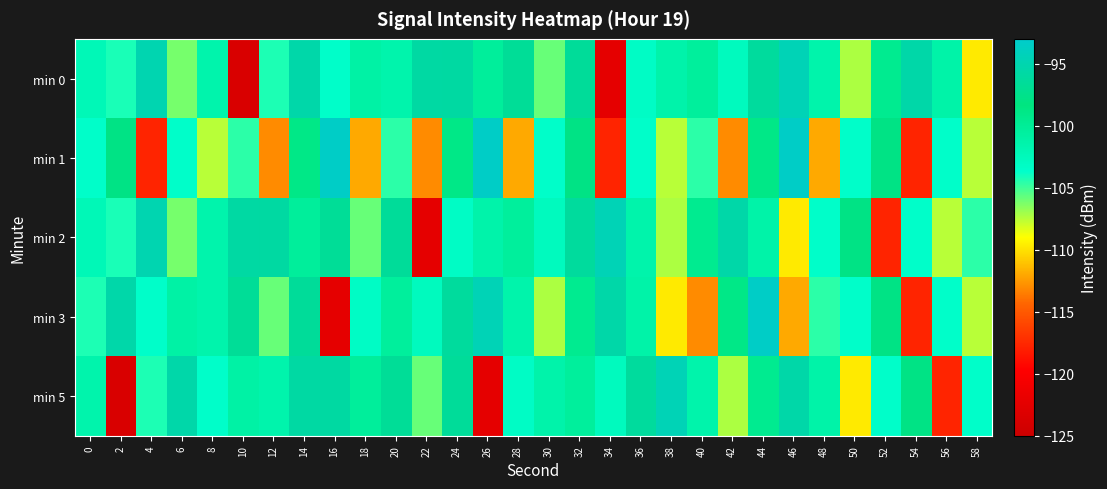

What is the minimum value shown in the chart?

-123.5